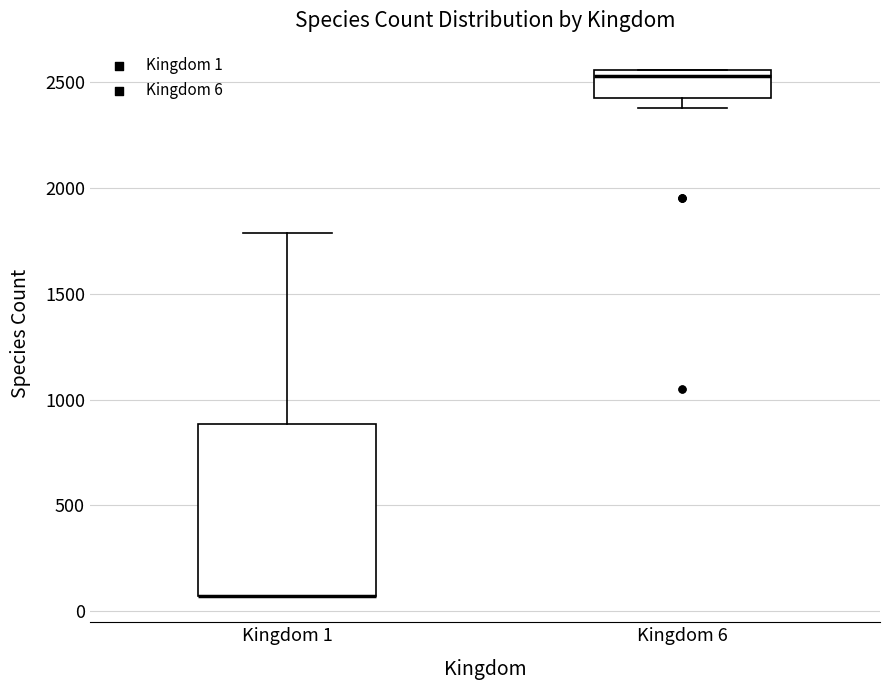

Reading left to right, transcribe this box plot: for each box, give where its median line is, the range the box spans, and where its two whiskers end, as read against the y-axis. The values are not printed on the chart, so give them approximately, as read against the axis.

Kingdom 1: median 50 (drawn on the box's lower edge), box 50 to 900, whiskers 50 to 1800
Kingdom 6: median 2550 (just below the box's upper edge), box 2450 to 2550, whiskers 2400 to 2550